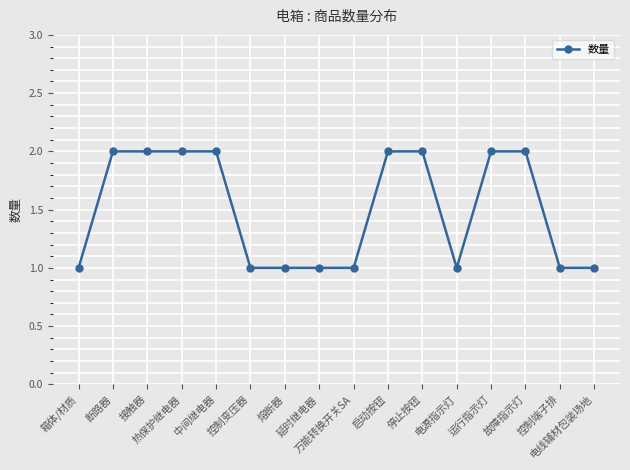

What is the label of the 4th point from the right?

运行指示灯